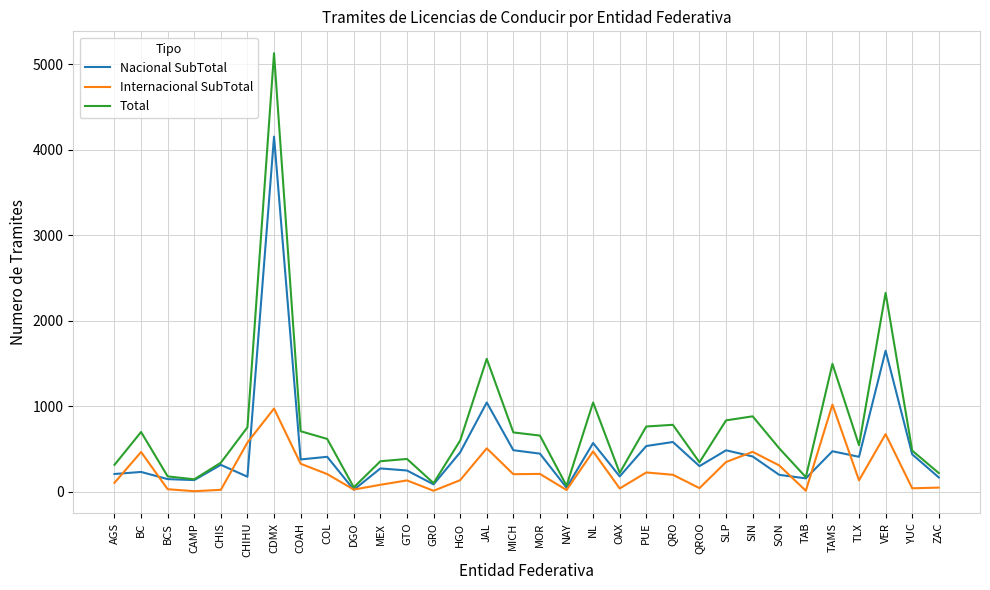

What is the difference between the maximum and second lowest values in the Nacional SubTotal series?

4103